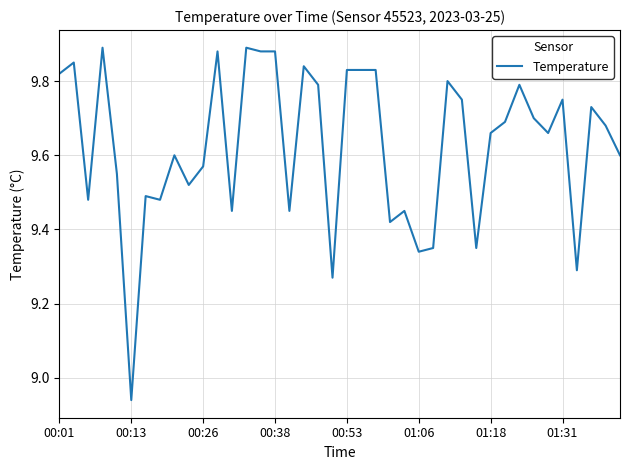

What is the difference between the maximum and minimum values?

1.0